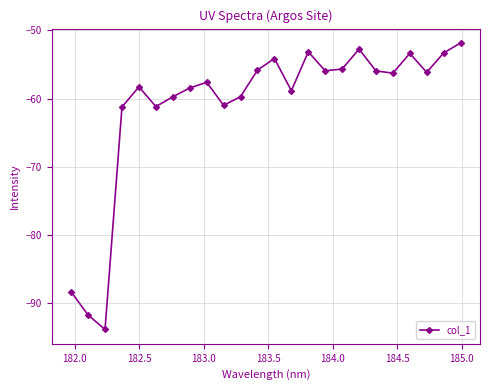

Does the chart have visible grid lines?

Yes